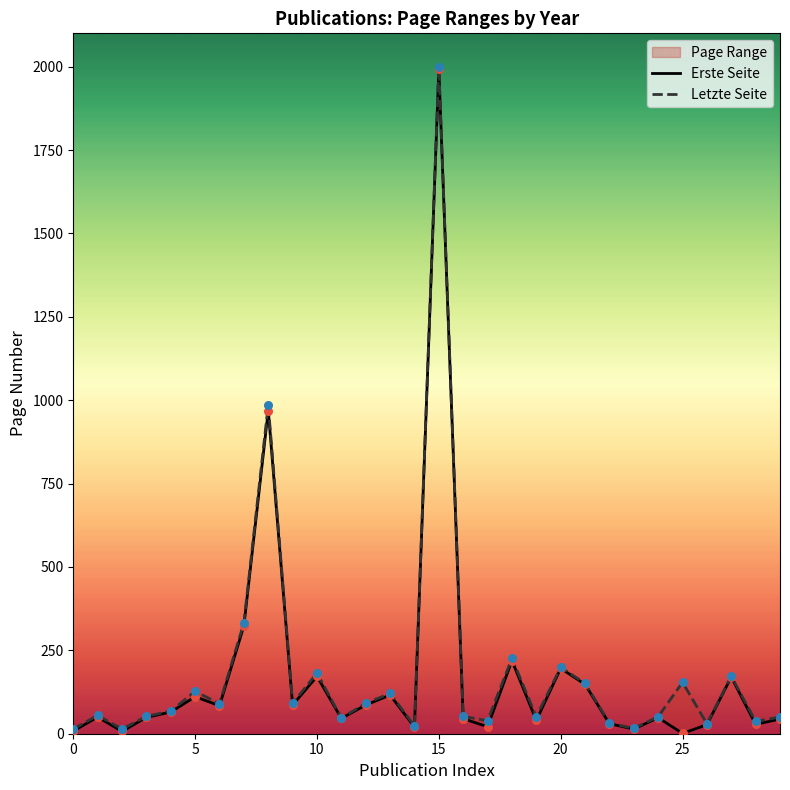

Which series reaches the minimum Y coordinate?

Erste Seite